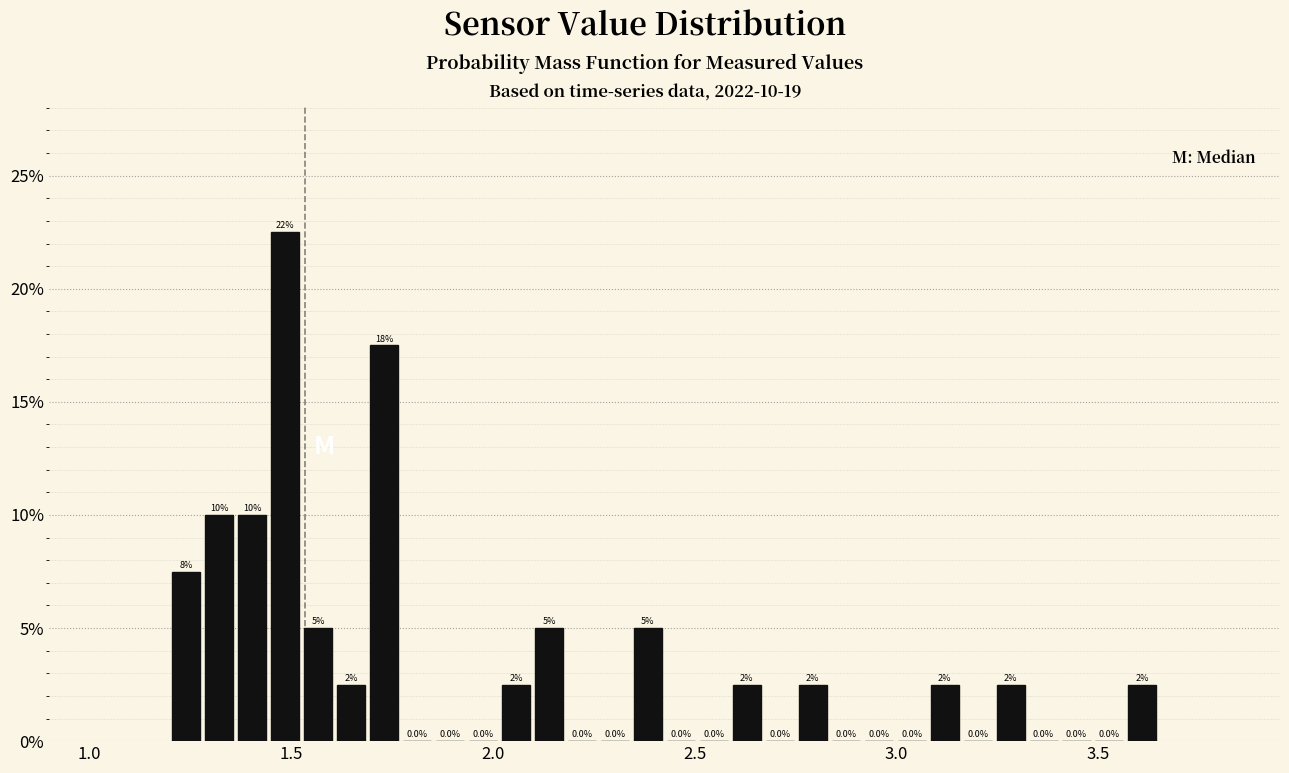

Around what value on the x-axis is the tallest bar? Give the approximate position of its centre, as read against the axis.

1.50